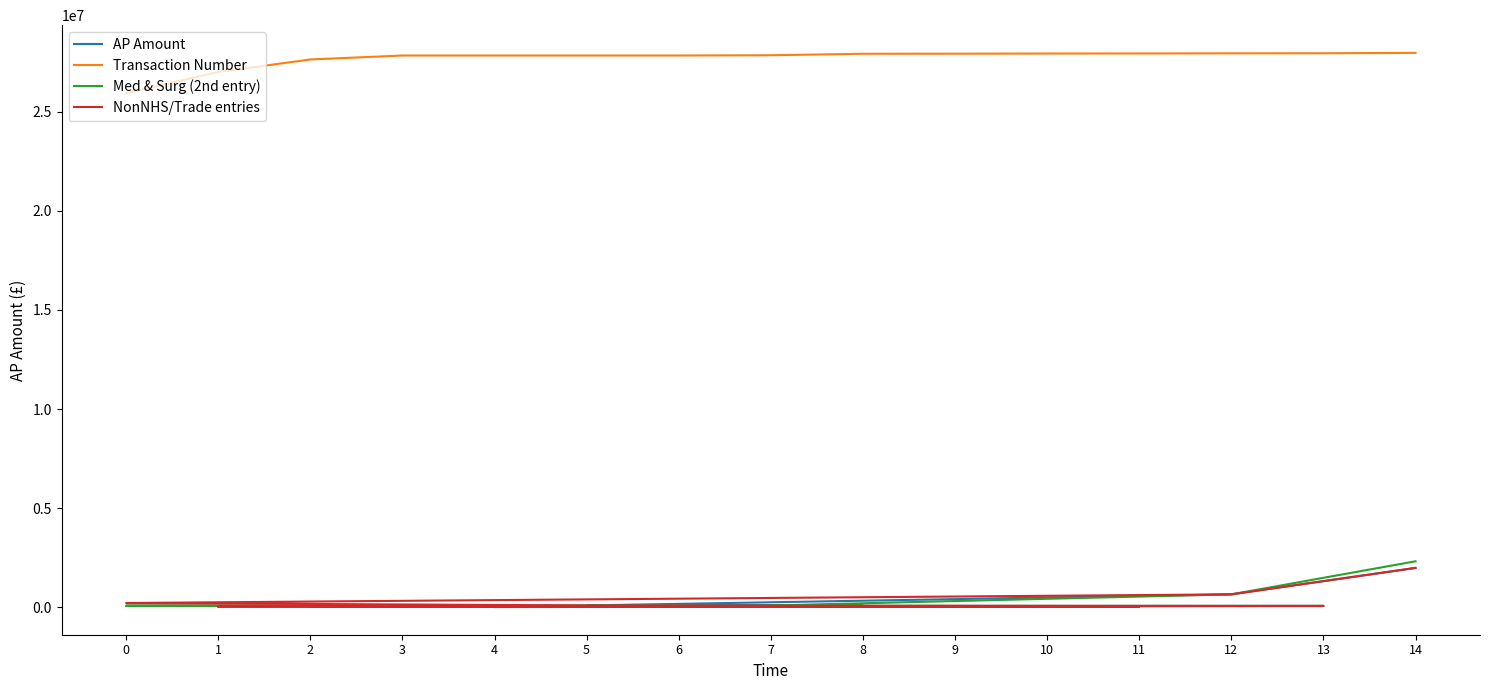

Between 1 and 7, which is larger?

7